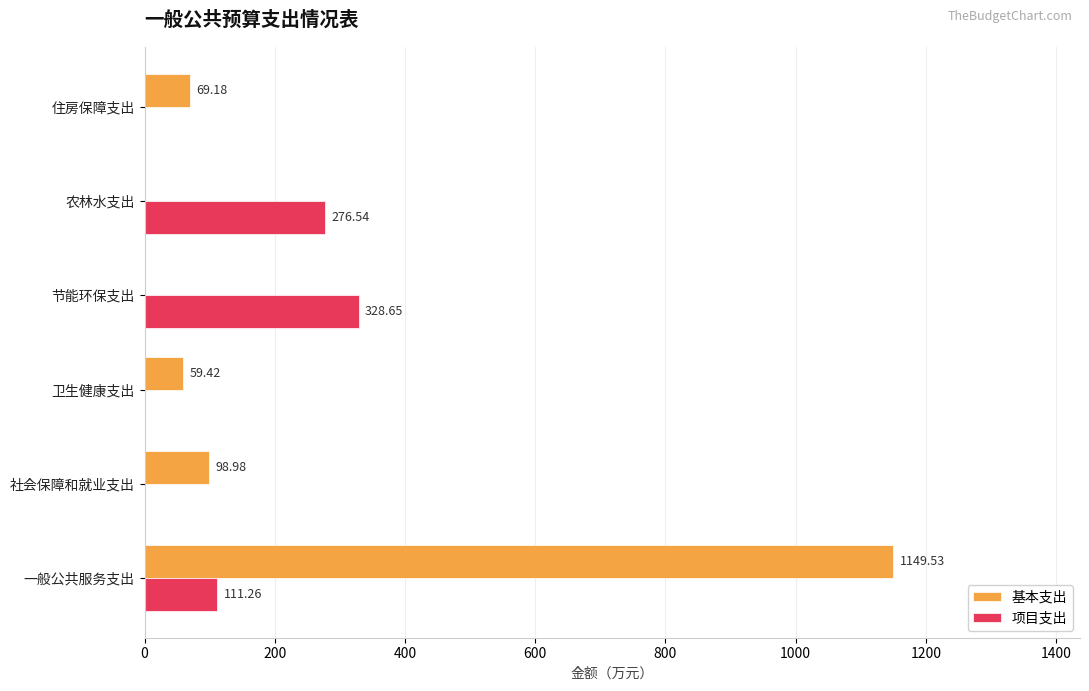

What is the total value across all series at 住房保障支出?

69.2